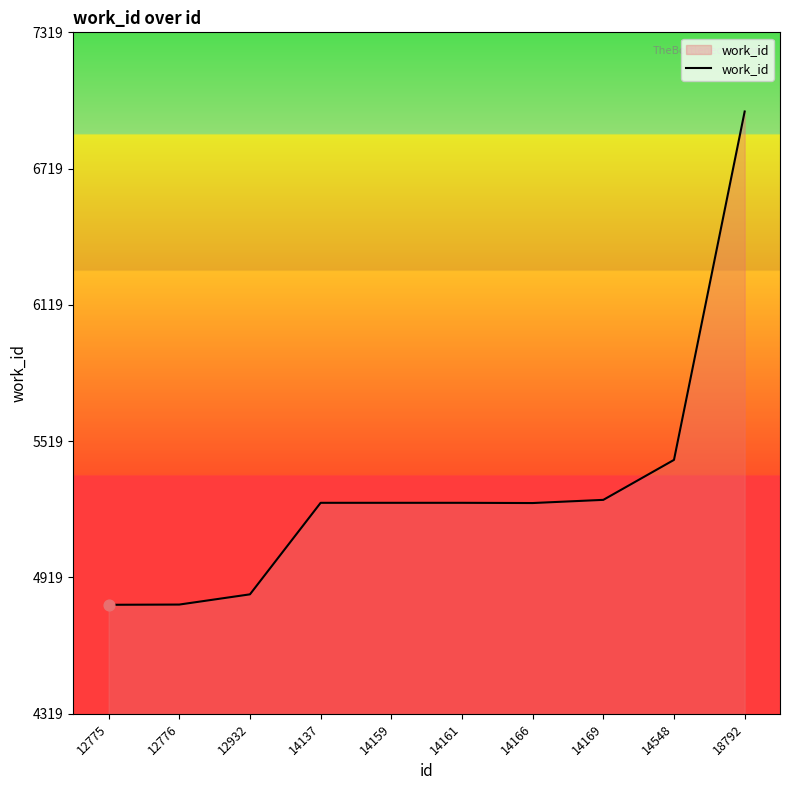

Which has a higher value, 14548 or 14159?

14548